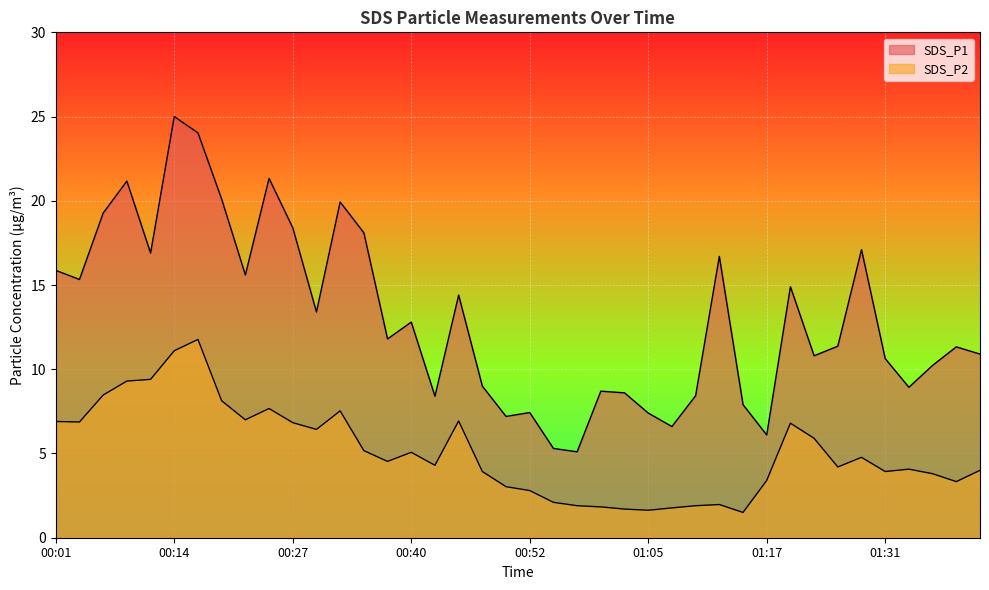

What is the spread (max minus min) of values at 00:30?

7.0